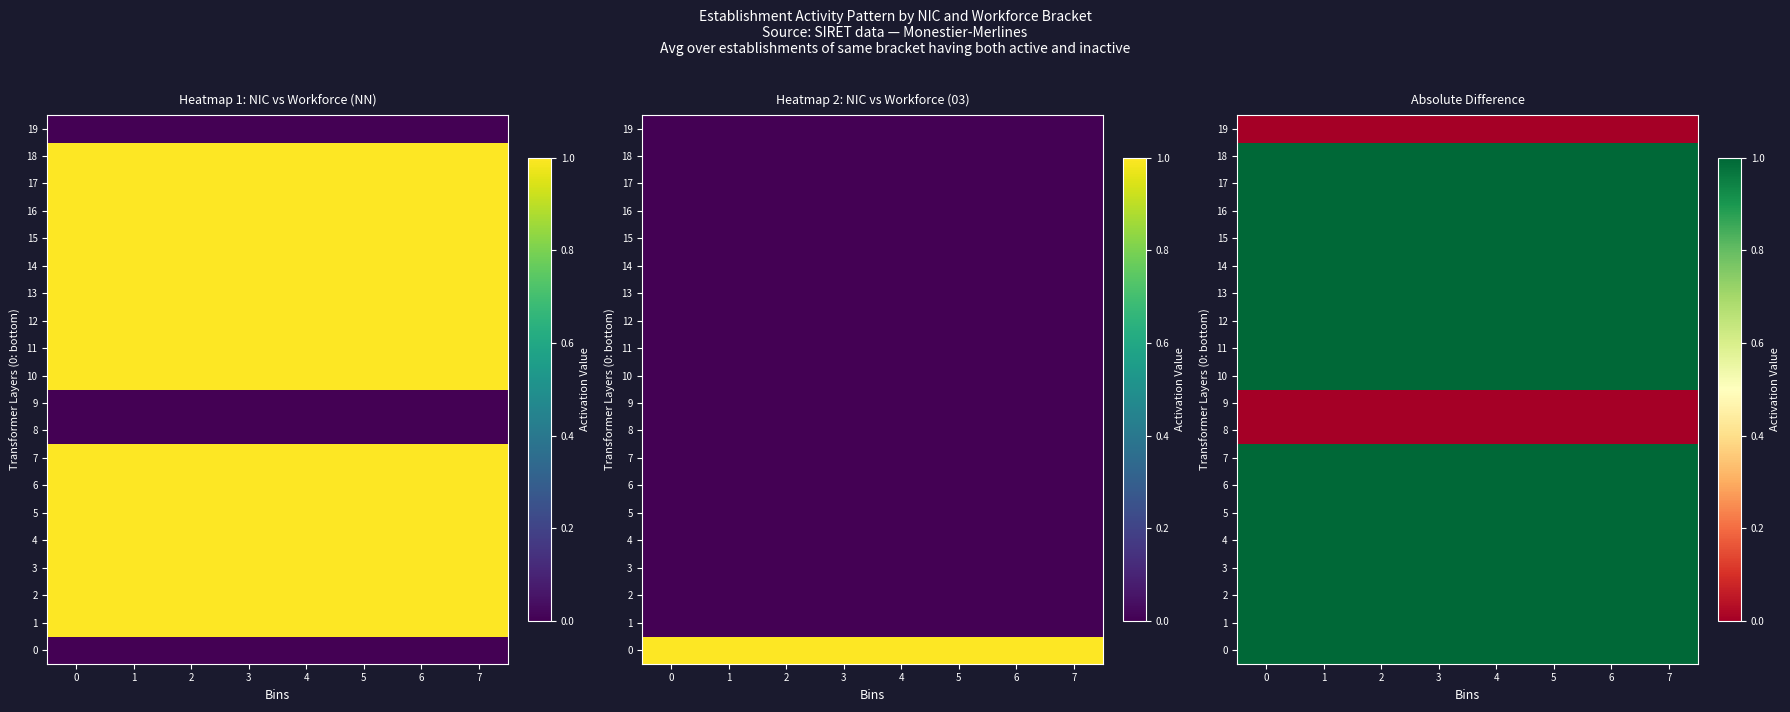

True or false: 4 has a value of 1.0 at 4.

True